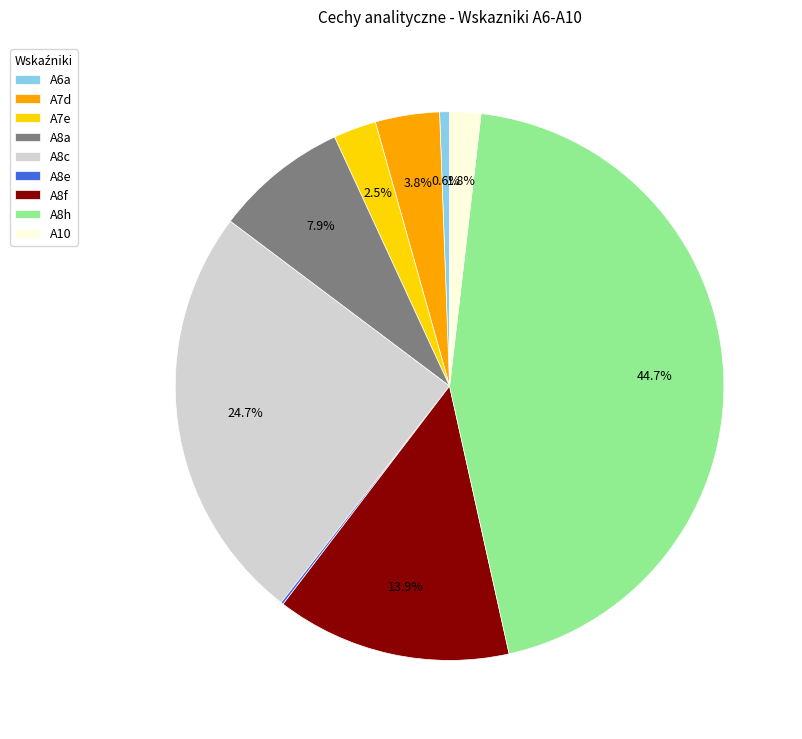

Does any single category account for the majority?

No